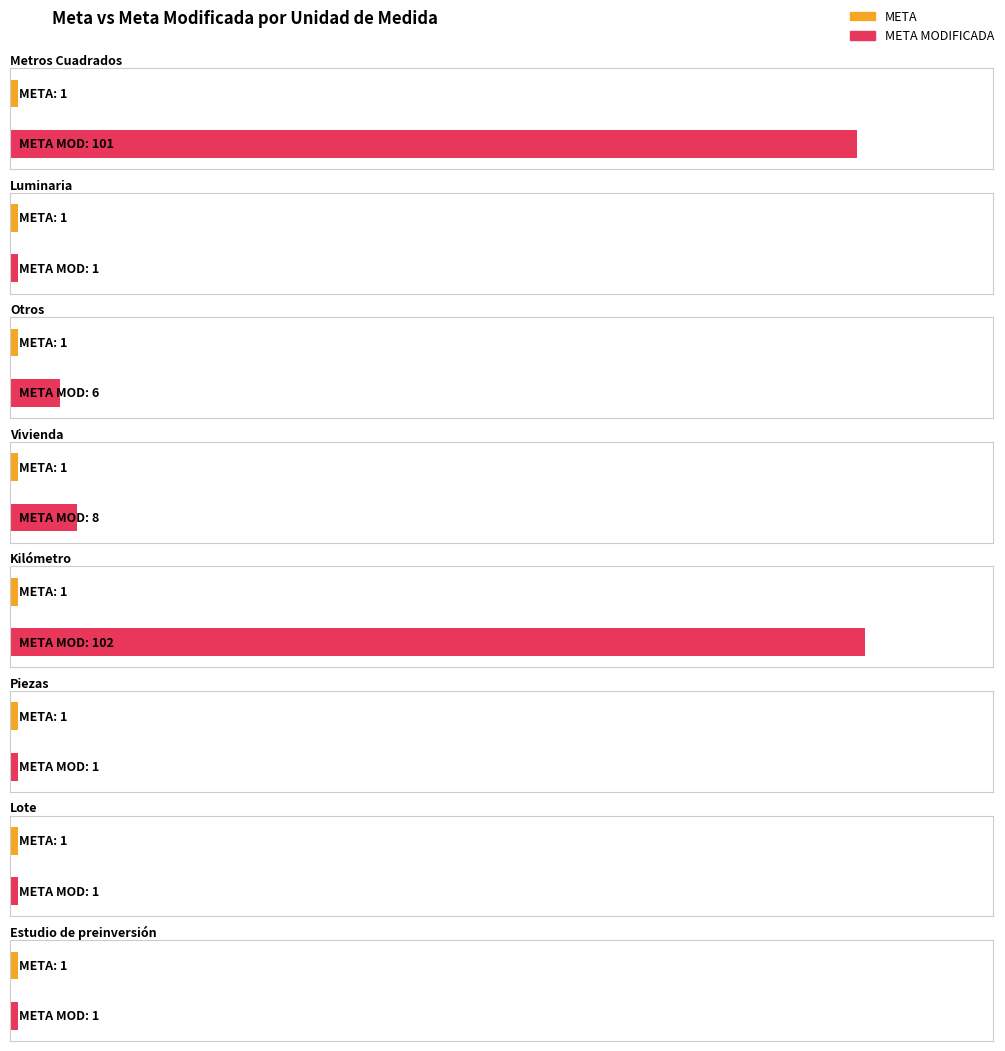

Between Vivienda and Estudio de preinversión, which series saw the biggest shift?

META MODIFICADA